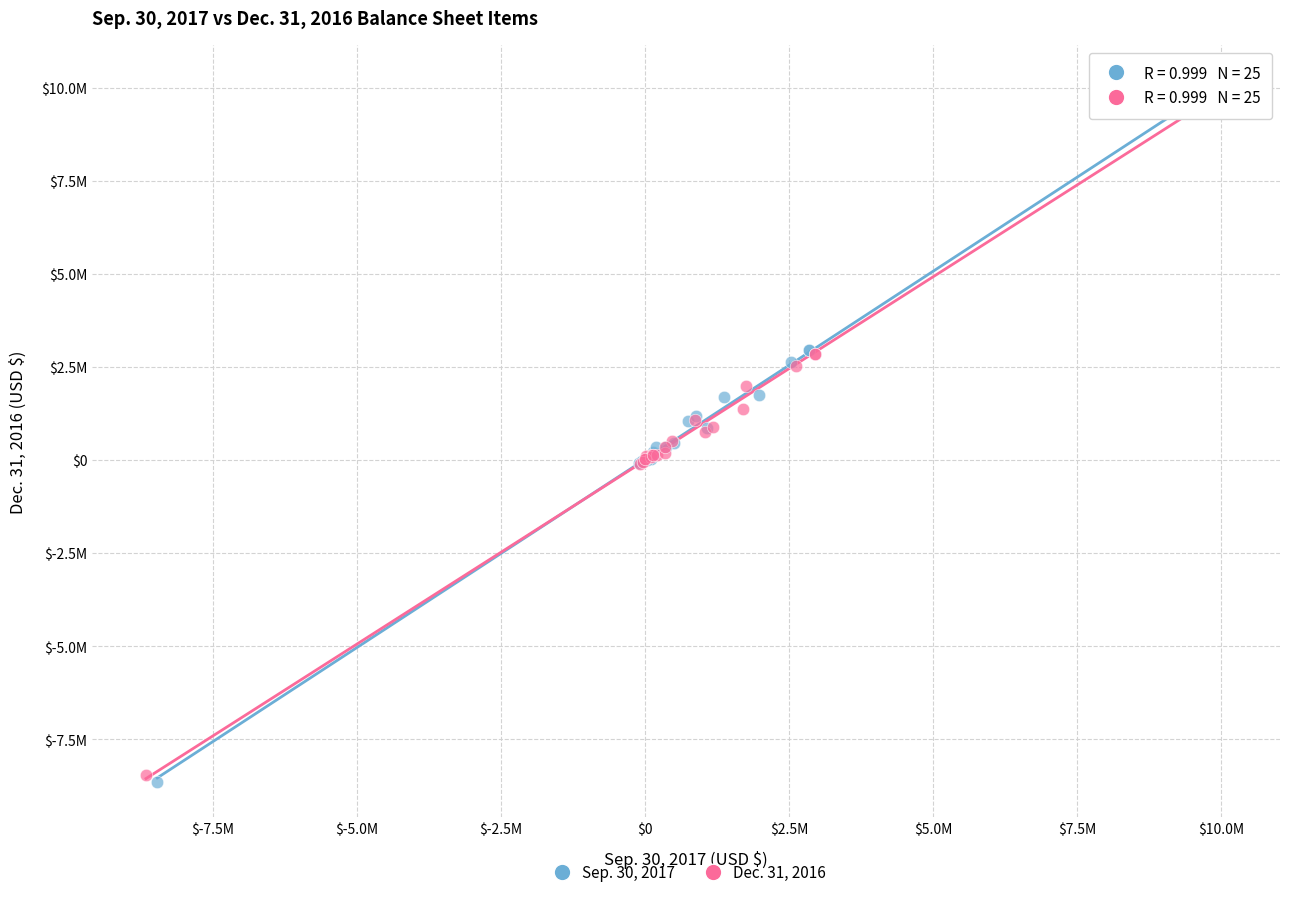

Which series contains the lowest Y value?

Sep. 30, 2017